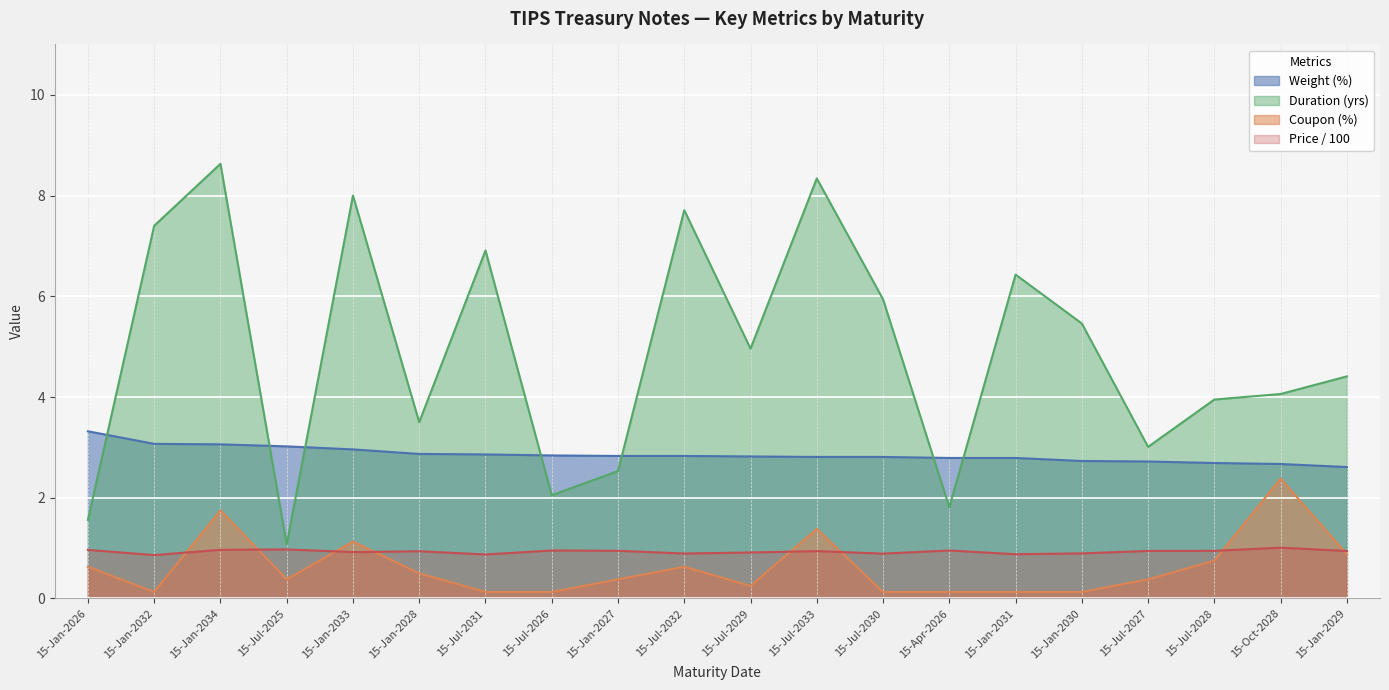

True or false: Weight (%) and Price intersect in this chart.

False